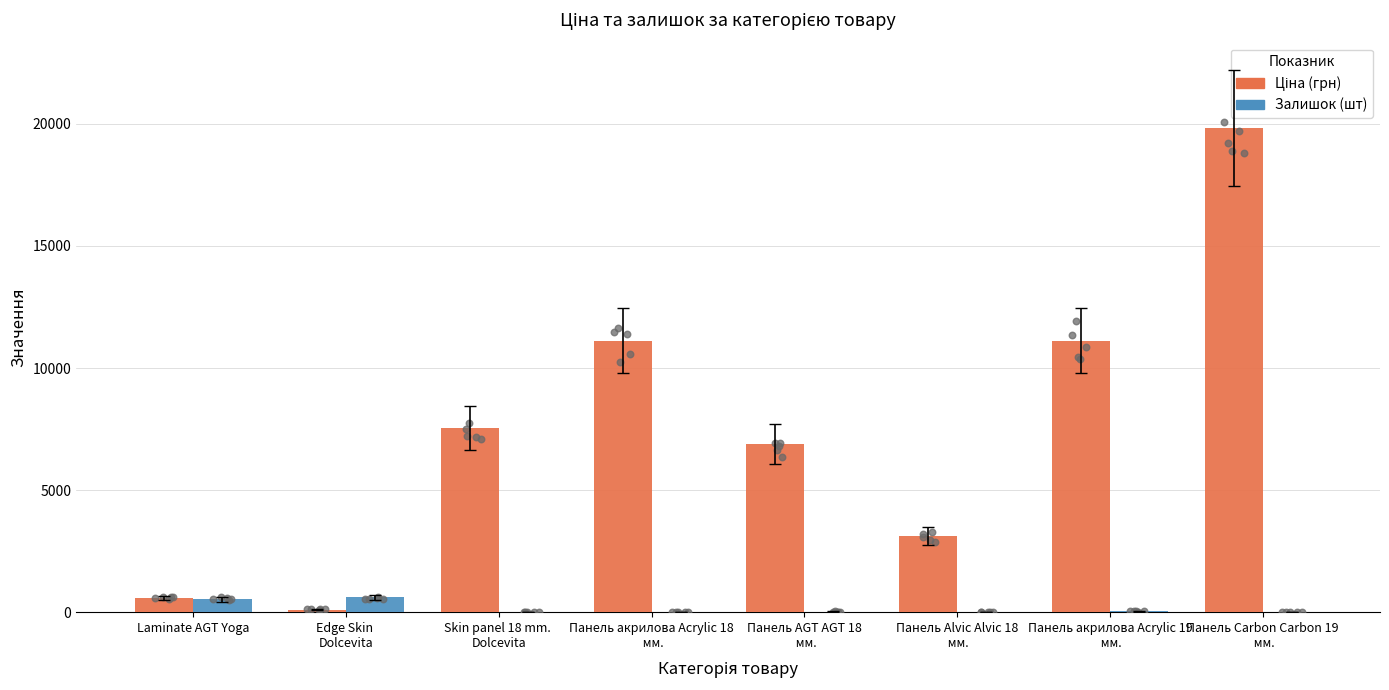

At how many categories does at least one series exceed 15279?

1